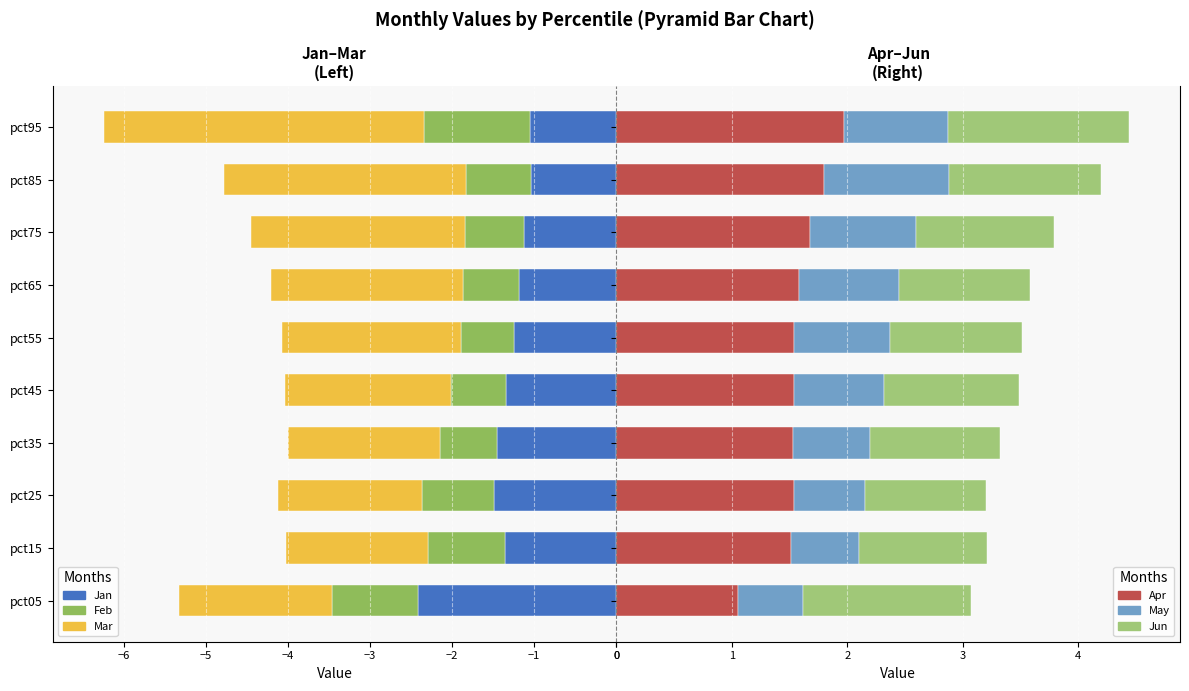

What is the maximum value for Apr?

2.0